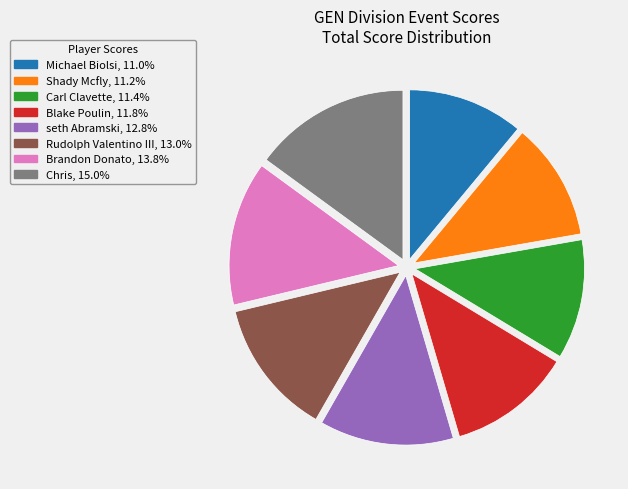

Is Carl Clavette the majority of the pie?

No